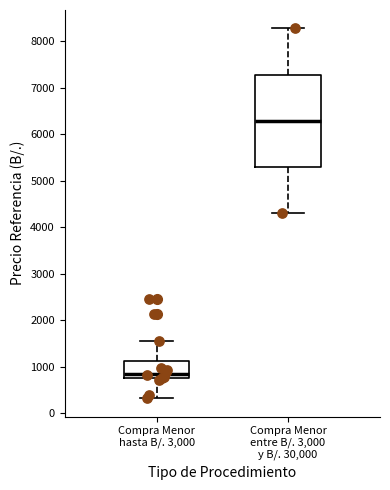

Reading left to right, transcribe this box plot: for each box, give where its median line is, the range the box spans, and where its two whiskers end, as read against the y-axis. The values are not printed on the chart, so give them approximately, as read against the axis.

Compra Menor hasta B/. 3,000: median 800 (just above the box's lower edge), box 800 to 1100, whiskers 300 to 1600
Compra Menor entre B/. 3,000 y B/. 30,000: median 6300, box 5300 to 7300, whiskers 4300 to 8300